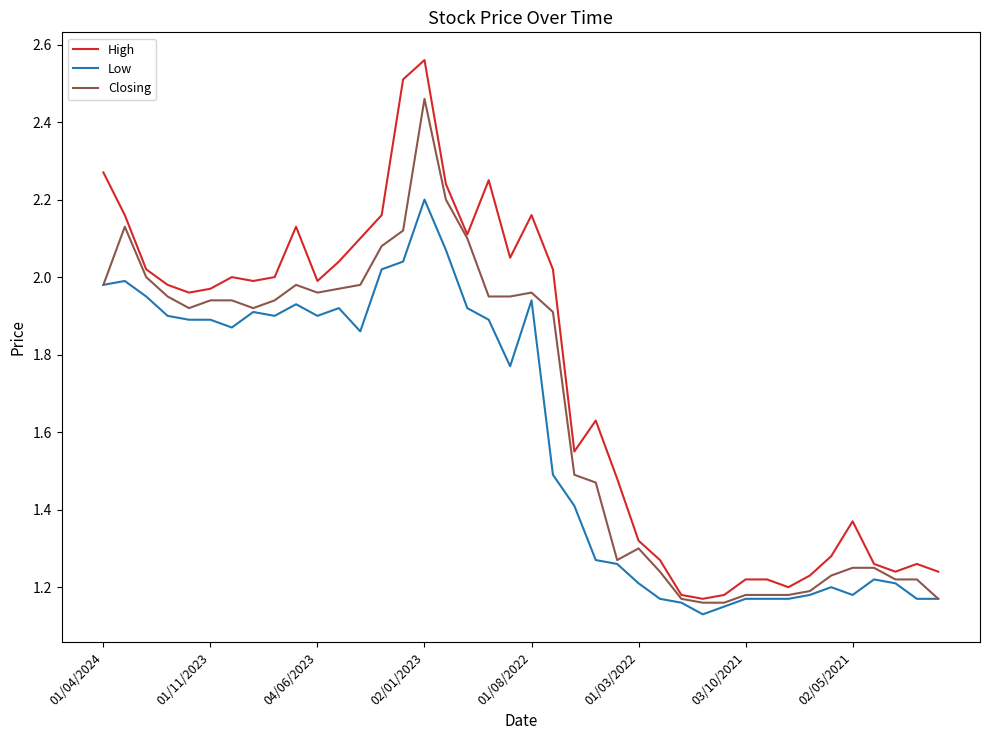

List the series in order of their peak value, highest first.

High, Closing, Low